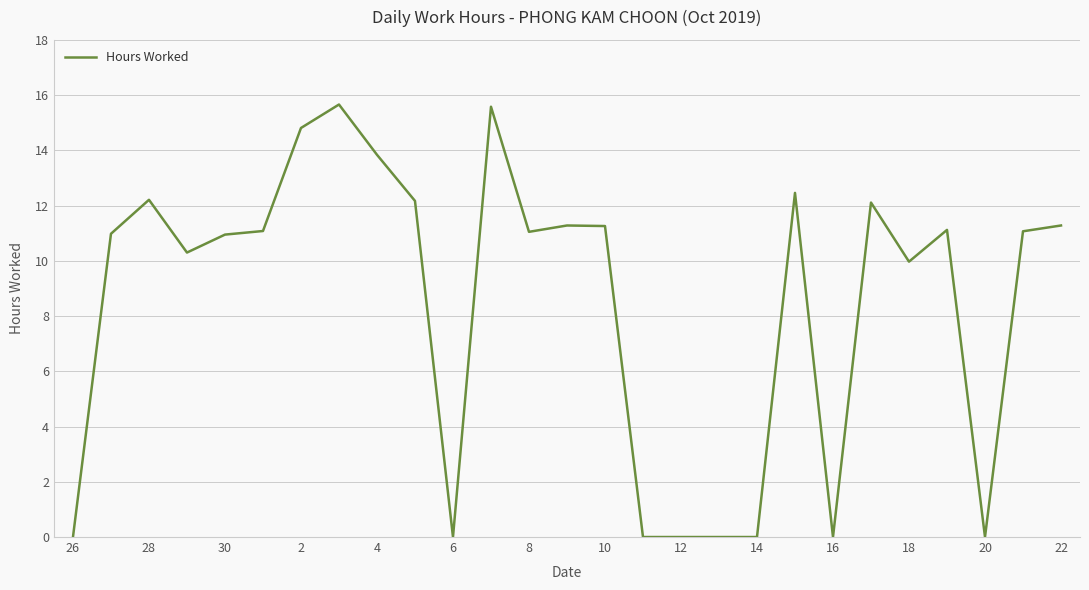

What is the maximum value shown in the chart?

15.7